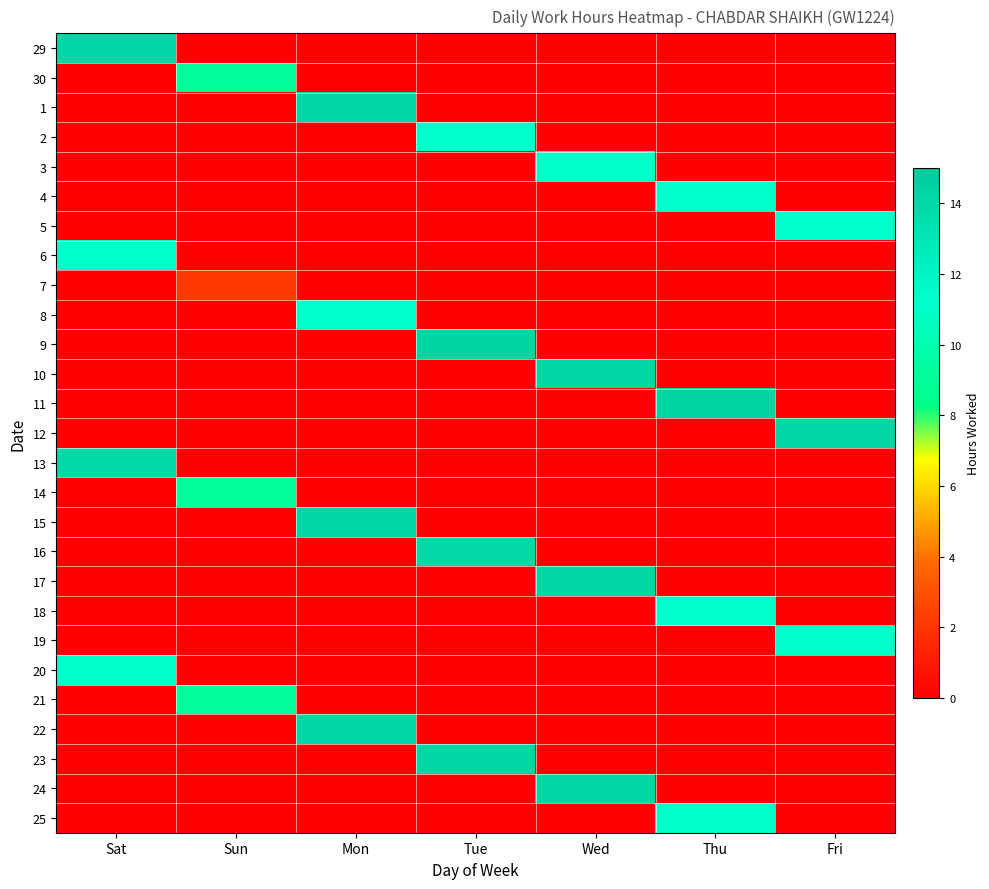

List the series in order of their peak value, lowest first.

7, 14, 30, 21, 20, 25, 3, 6, 2, 5, 8, 18, 19, 4, 13, 16, 17, 29, 22, 1, 10, 15, 24, 12, 23, 11, 9